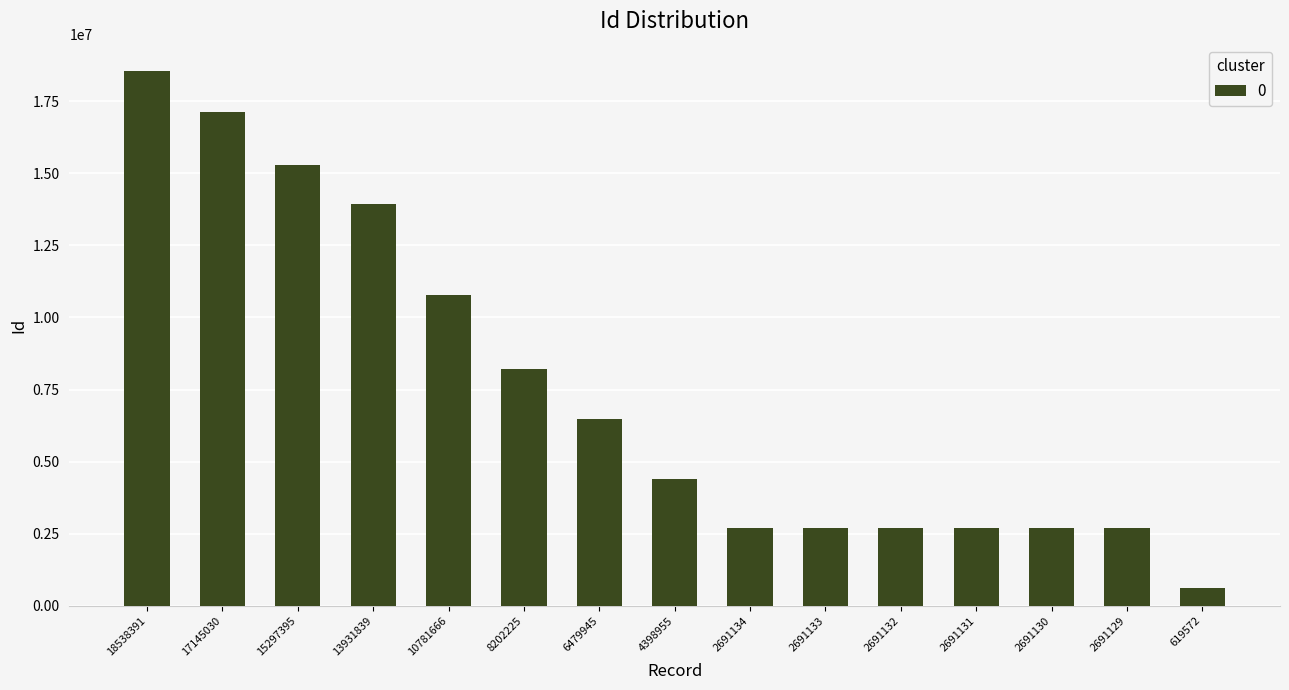

How many data points does each series have?

15